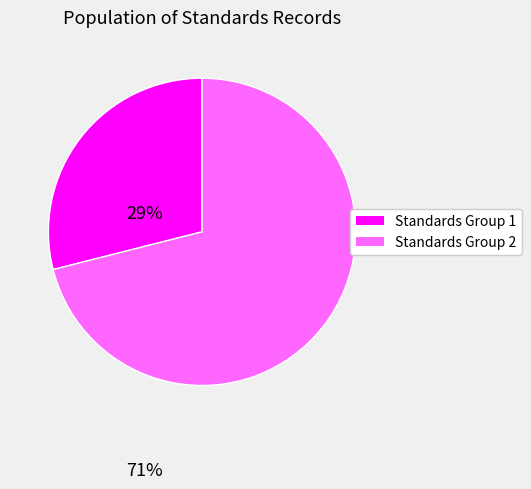

Does any single category account for the majority?

Yes